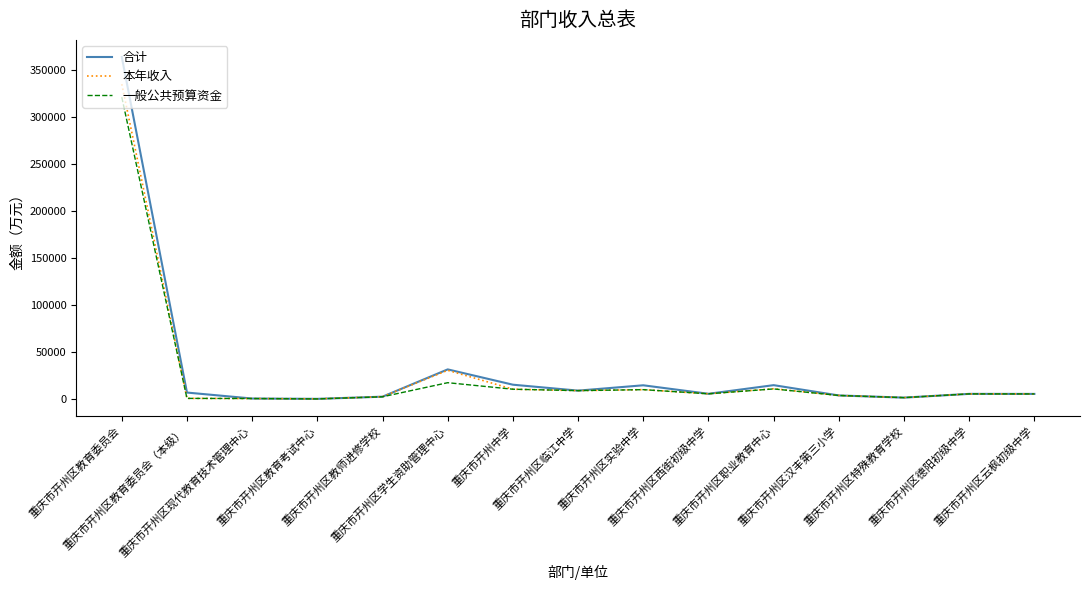

What is the maximum value for 本年收入?

335230.7